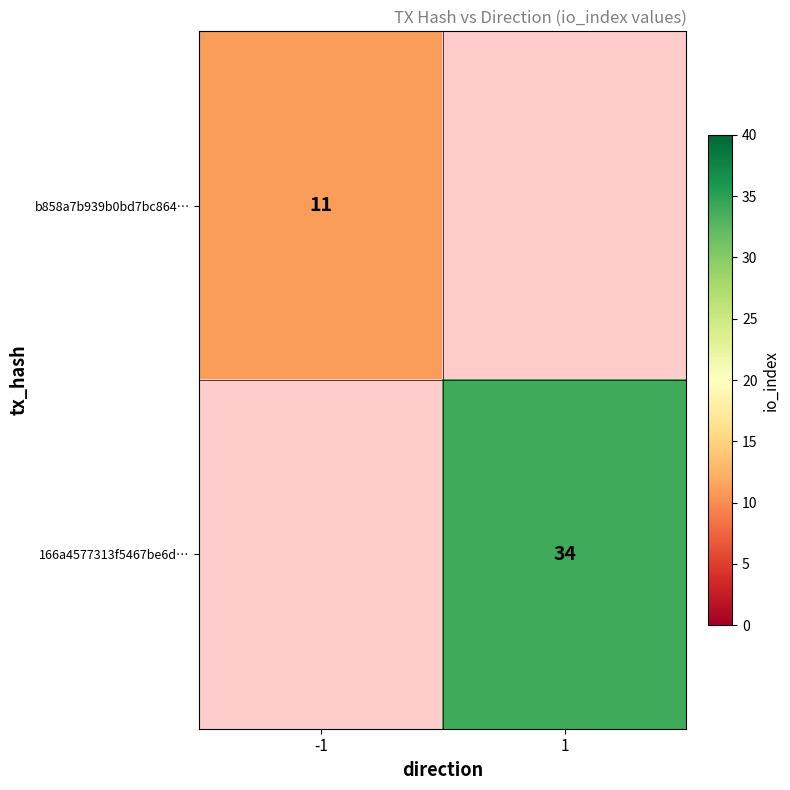

True or false: 166a4577313f5467be6d… has a value of 34 at 1.

True